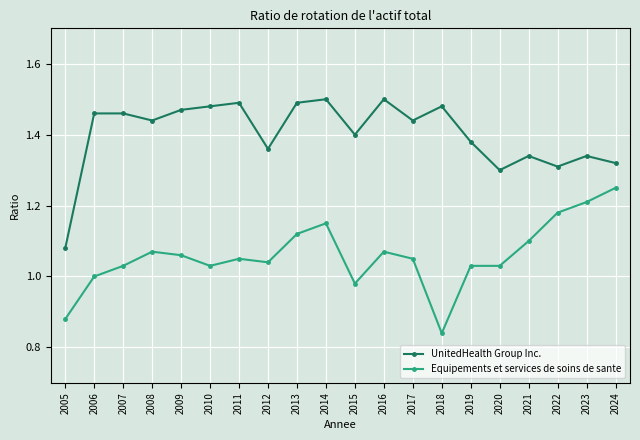

The value of UnitedHealth Group Inc. at 2020 is 0.4. True or false?

False